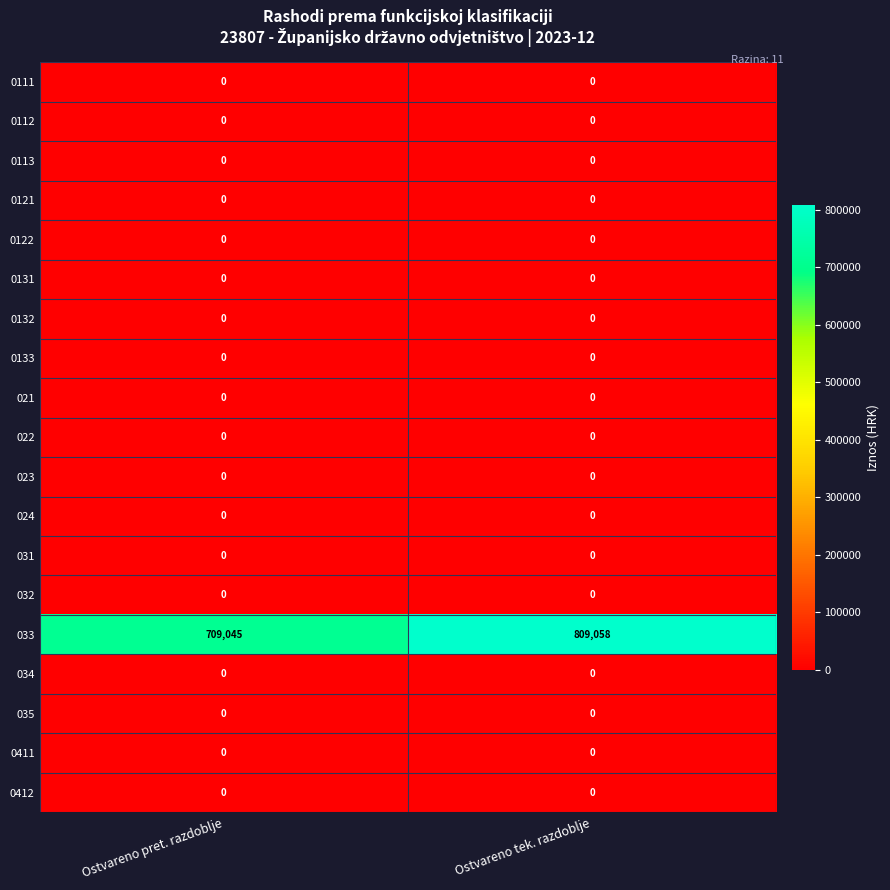

Which series has the widest spread of values?

033